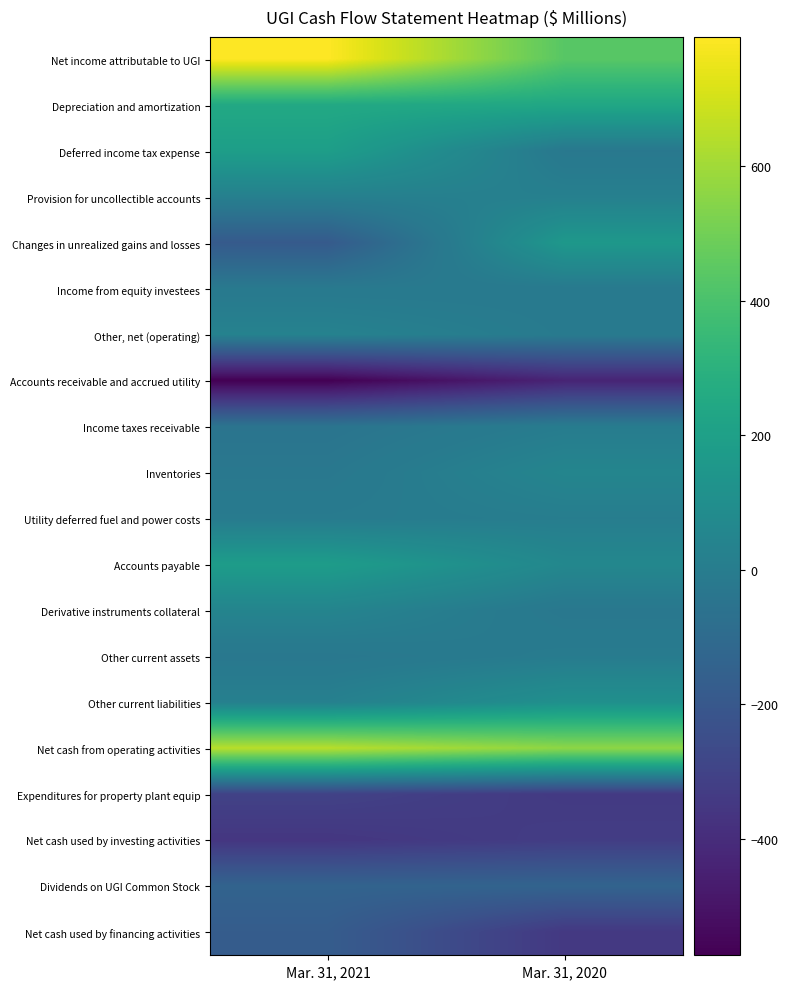

Reading left to right, extract all data points from this chart.

Net income attributable to UGI: Mar. 31, 2021=792	Mar. 31, 2020=438
Depreciation and amortization: Mar. 31, 2021=250	Mar. 31, 2020=240
Deferred income tax expense: Mar. 31, 2021=191	Mar. 31, 2020=-25
Provision for uncollectible accounts: Mar. 31, 2021=19	Mar. 31, 2020=20
Changes in unrealized gains and losses: Mar. 31, 2021=-185	Mar. 31, 2020=155
Income from equity investees: Mar. 31, 2021=-17	Mar. 31, 2020=-15
Other, net (operating): Mar. 31, 2021=32	Mar. 31, 2020=-10
Accounts receivable and accrued utility: Mar. 31, 2021=-573	Mar. 31, 2020=-436
Income taxes receivable: Mar. 31, 2021=-47	Mar. 31, 2020=0
Inventories: Mar. 31, 2021=-27	Mar. 31, 2020=49
Utility deferred fuel and power costs: Mar. 31, 2021=-6	Mar. 31, 2020=7
Accounts payable: Mar. 31, 2021=181	Mar. 31, 2020=61
Derivative instruments collateral: Mar. 31, 2021=44	Mar. 31, 2020=-29
Other current assets: Mar. 31, 2021=-29	Mar. 31, 2020=-3
Other current liabilities: Mar. 31, 2021=21	Mar. 31, 2020=110
Net cash from operating activities: Mar. 31, 2021=646	Mar. 31, 2020=562
Expenditures for property plant equip: Mar. 31, 2021=-304	Mar. 31, 2020=-342
Net cash used by investing activities: Mar. 31, 2021=-357	Mar. 31, 2020=-327
Dividends on UGI Common Stock: Mar. 31, 2021=-138	Mar. 31, 2020=-136
Net cash used by financing activities: Mar. 31, 2021=-174	Mar. 31, 2020=-348